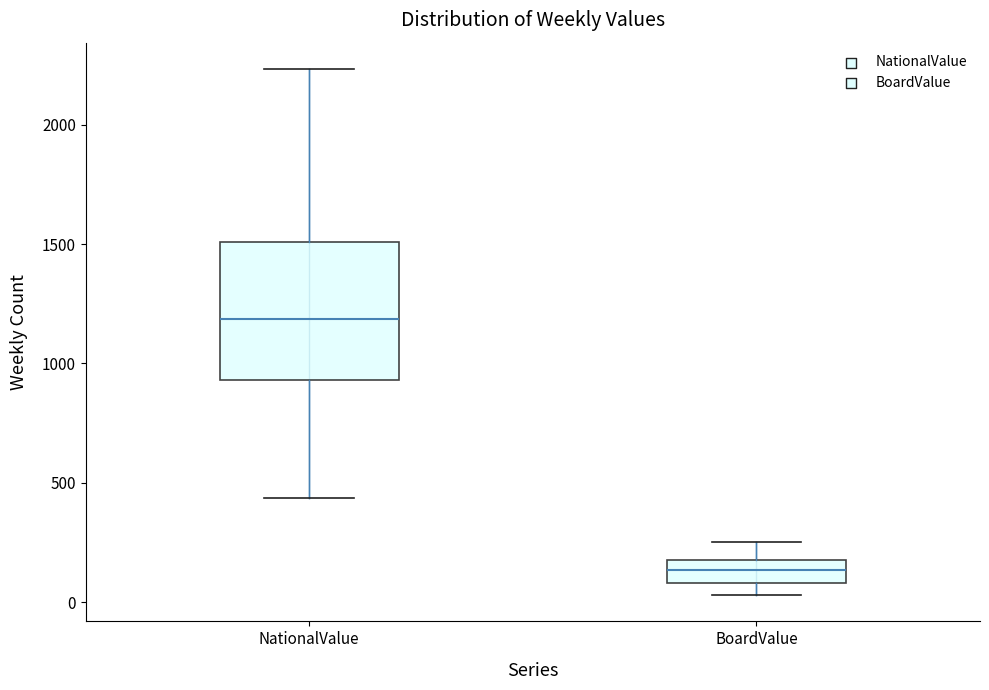

Comparing the boxes themselves (not the whiskers), which one is the tallest?

NationalValue